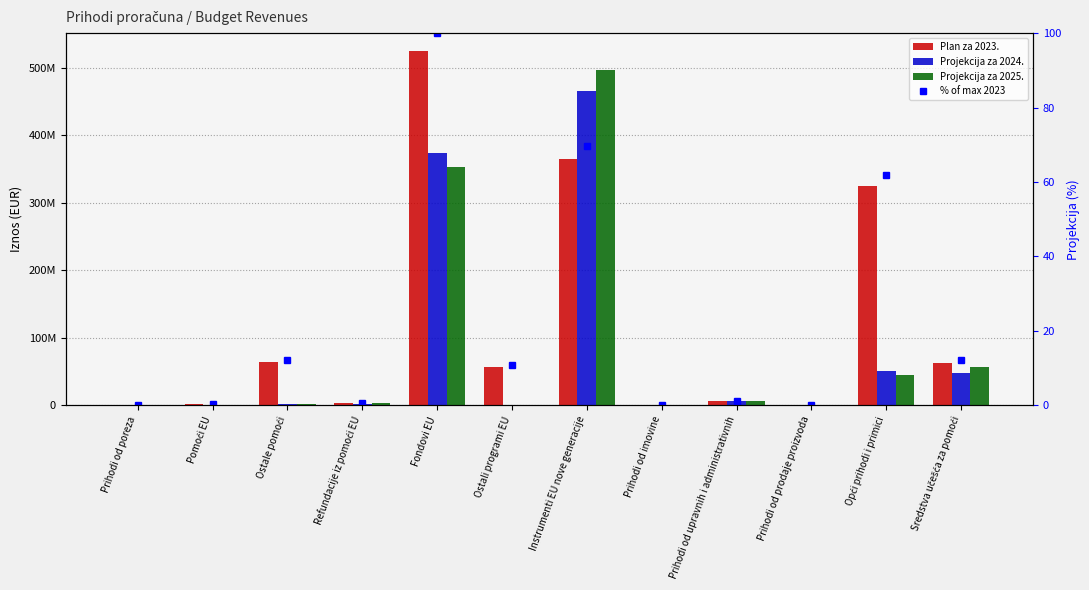

Are the bars grouped side by side (vs. stacked)?

Yes